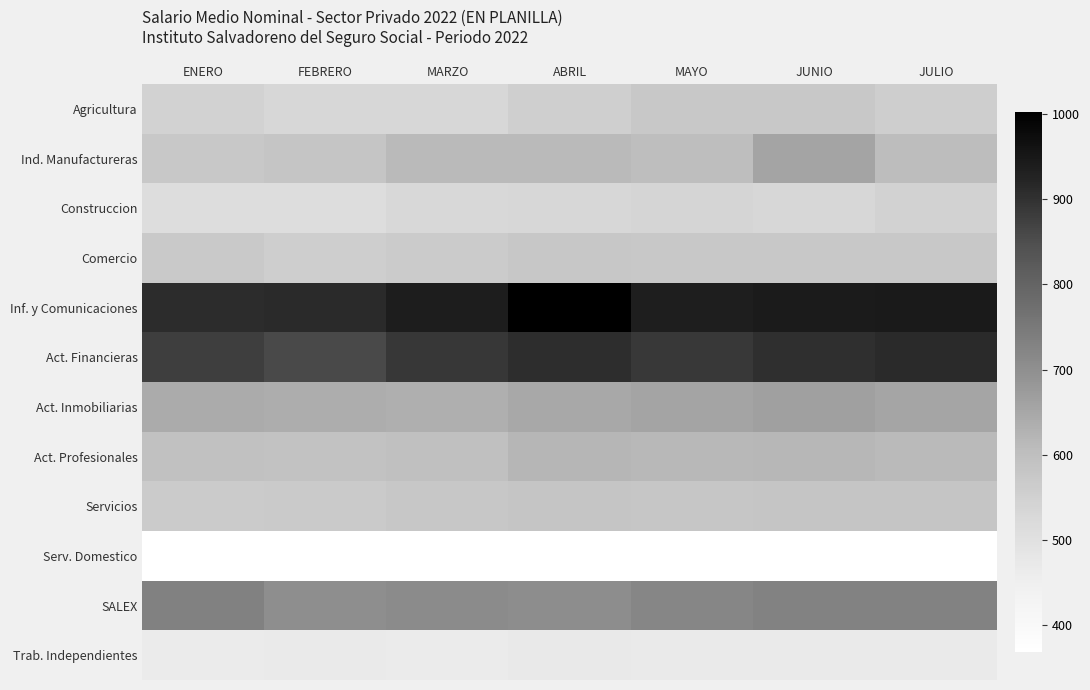

Which has a higher value, ENERO or JULIO?

JULIO